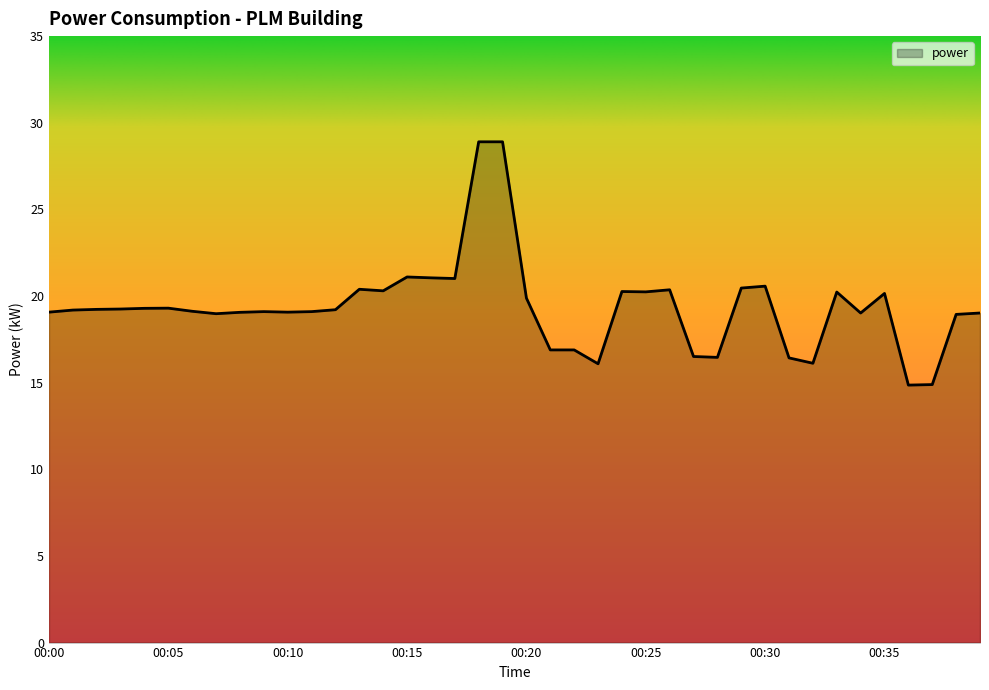

What is the sum of all values?

774.9